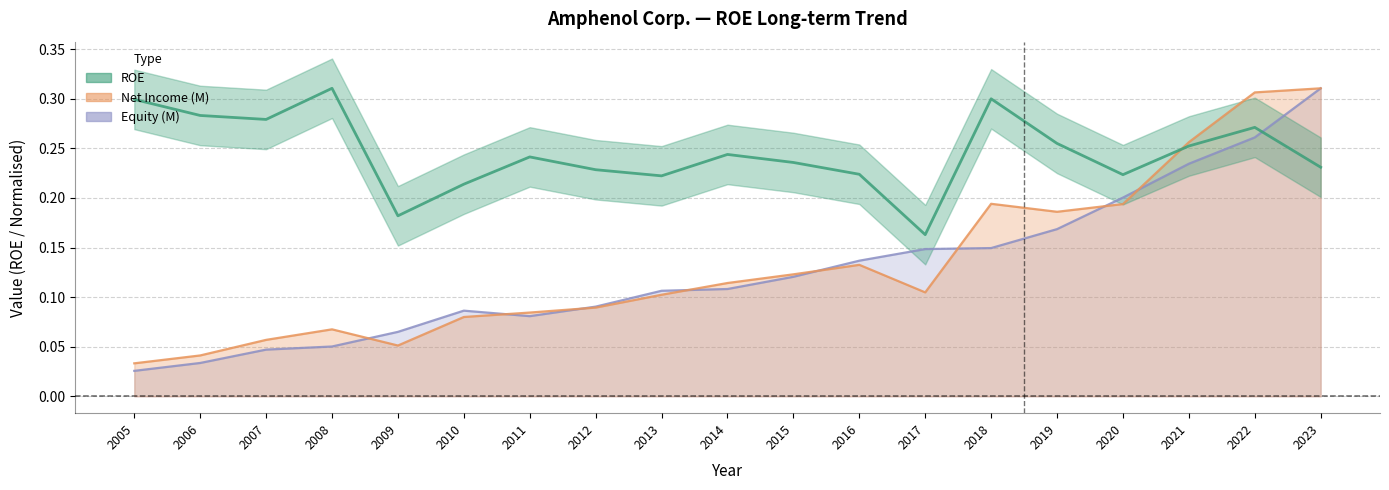

What is the highest value of the Net Income (M) series?

0.3